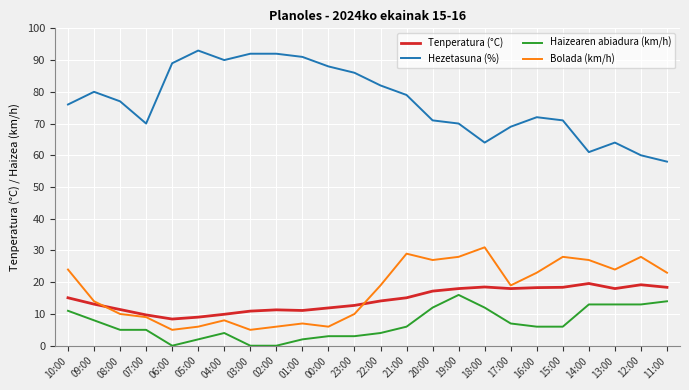

Is the value of Tenperatura (°C) at 02:00 greater than the value of Hezetasuna (%) at 22:00?

No